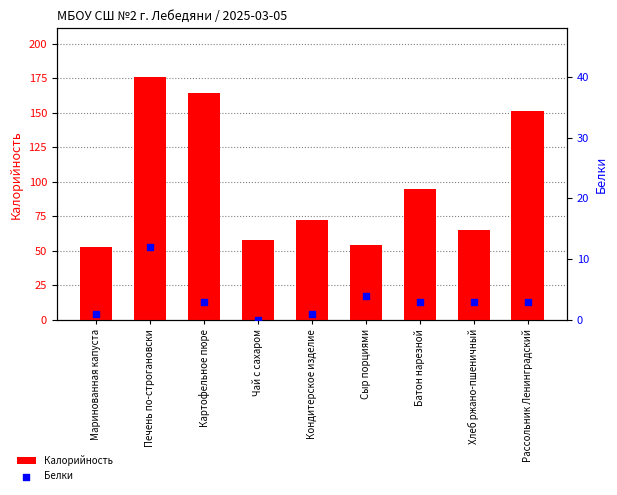

Which series has the widest spread of Y values?

Калорийность